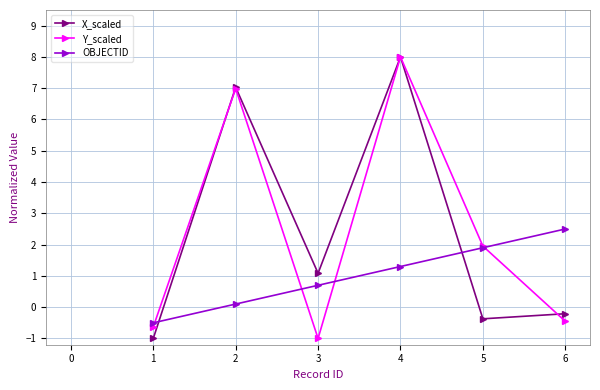

How many times do X_scaled and OBJECTID cross each other?

2